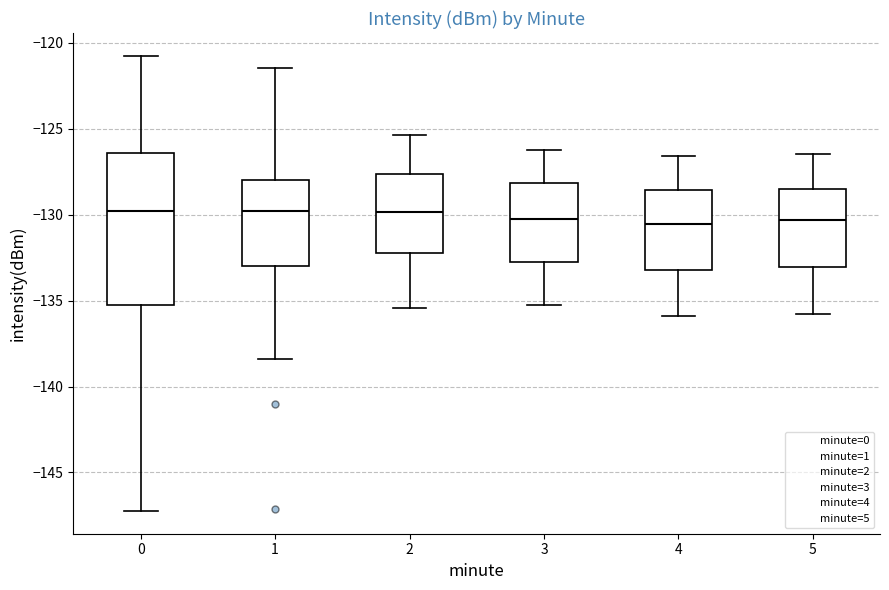

Comparing the boxes themselves (not the whiskers), which one is the tallest?

0